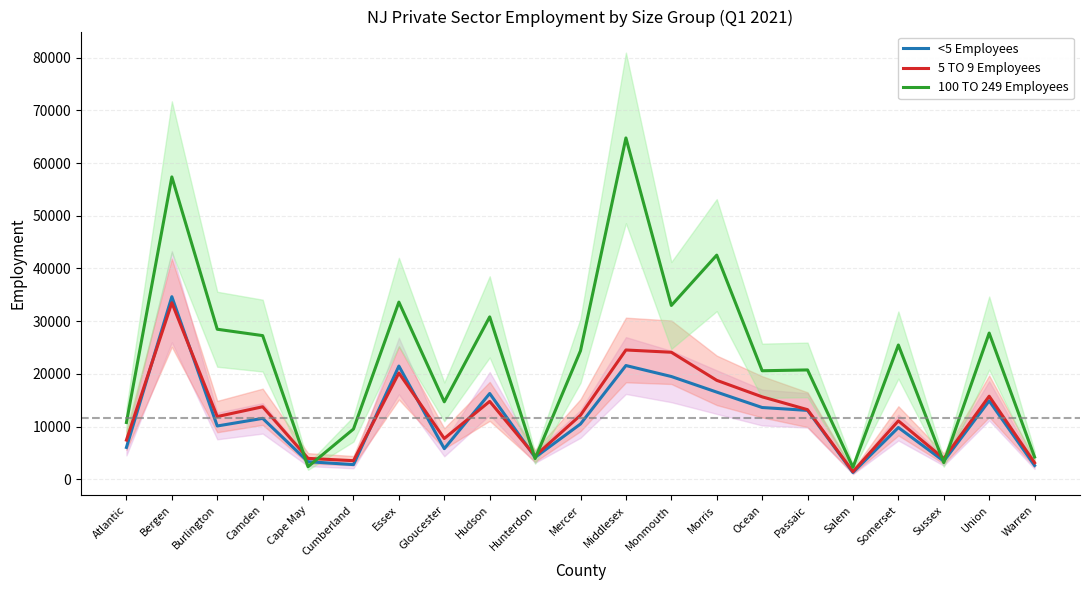

Is the value of 100 TO 249 Employees at Hudson greater than the value of 5 TO 9 Employees at Hudson?

Yes